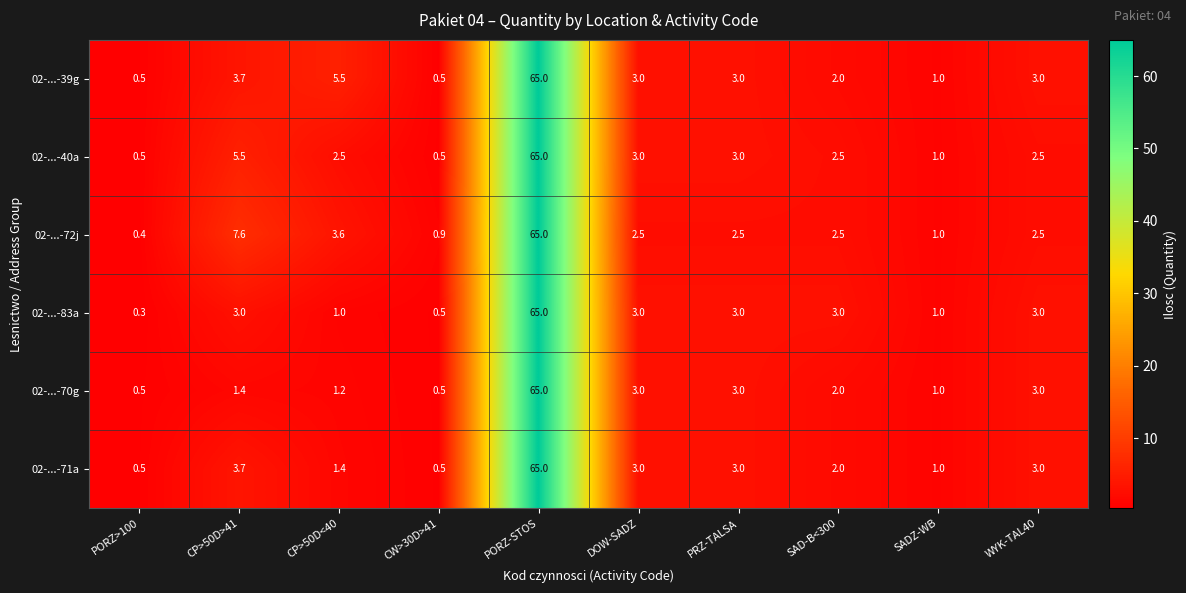

Is it true that 02-...-83a equals 0.8 at CW>30D>41?

False